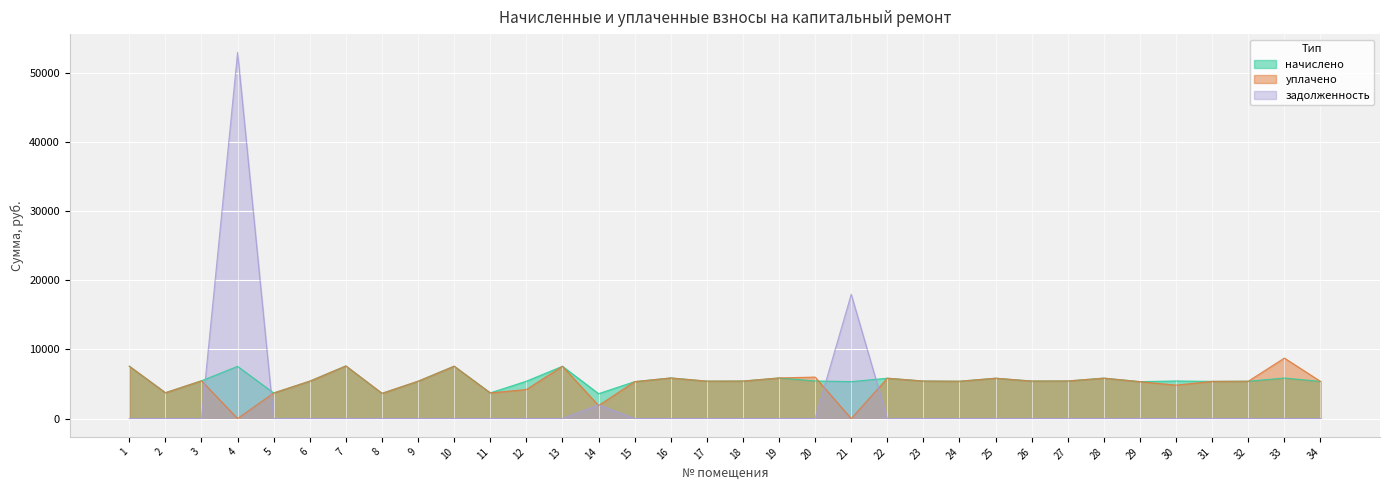

At how many categories does at least one series exceed 49352?

1